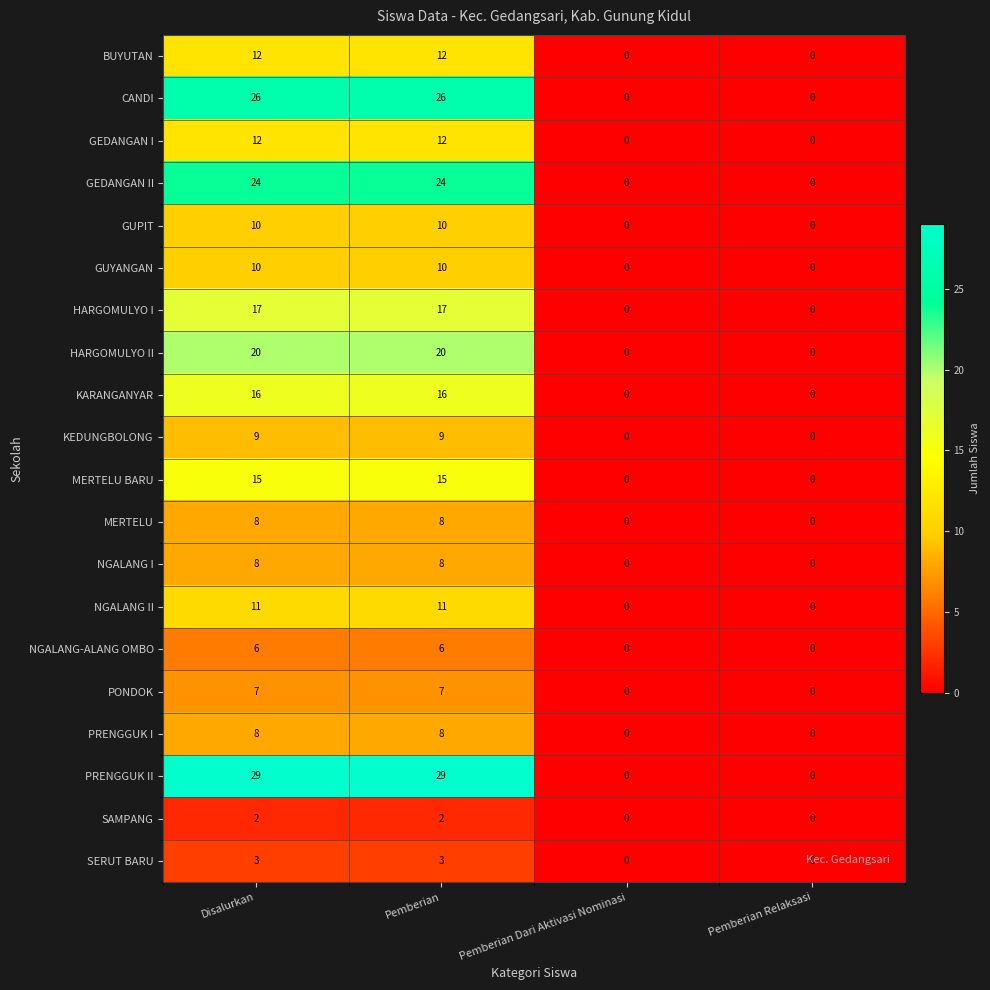

At how many categories does at least one series exceed 21?

2